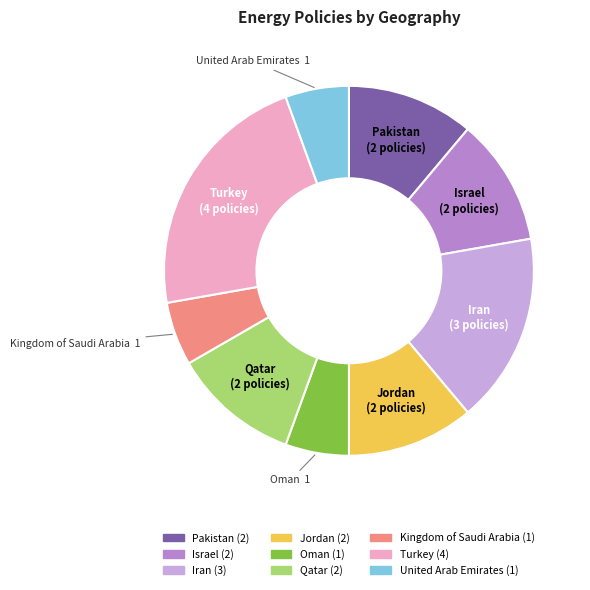

Is it true that Qatar is 21% of the pie?

False